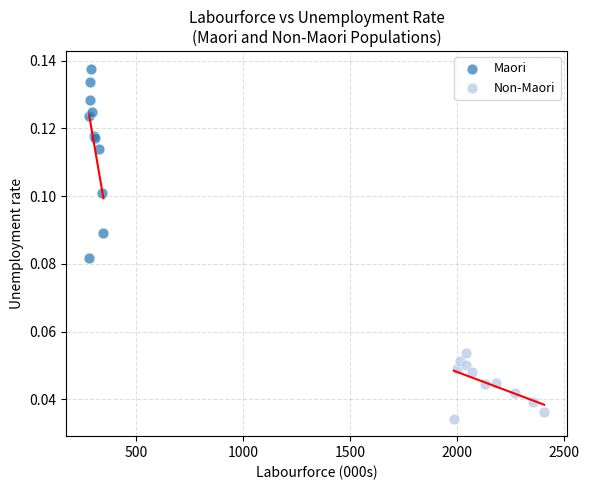

Which series has the widest spread of Y values?

Maori